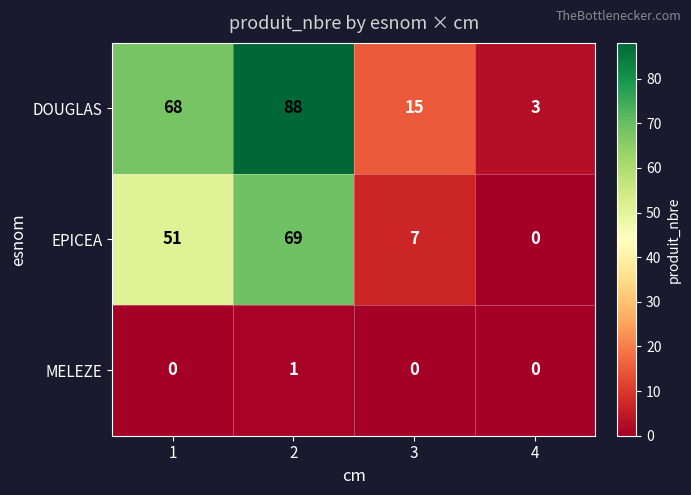

What is the minimum value for DOUGLAS?

3